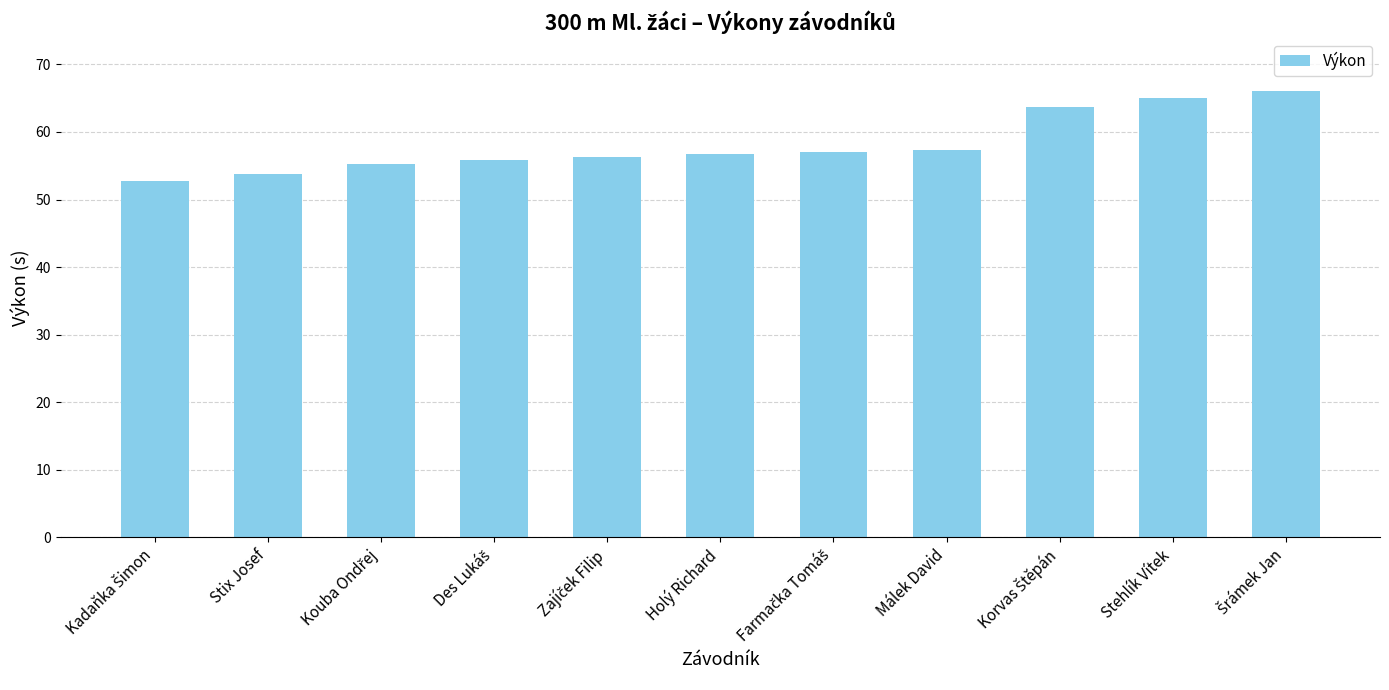

Are the bars horizontal?

No